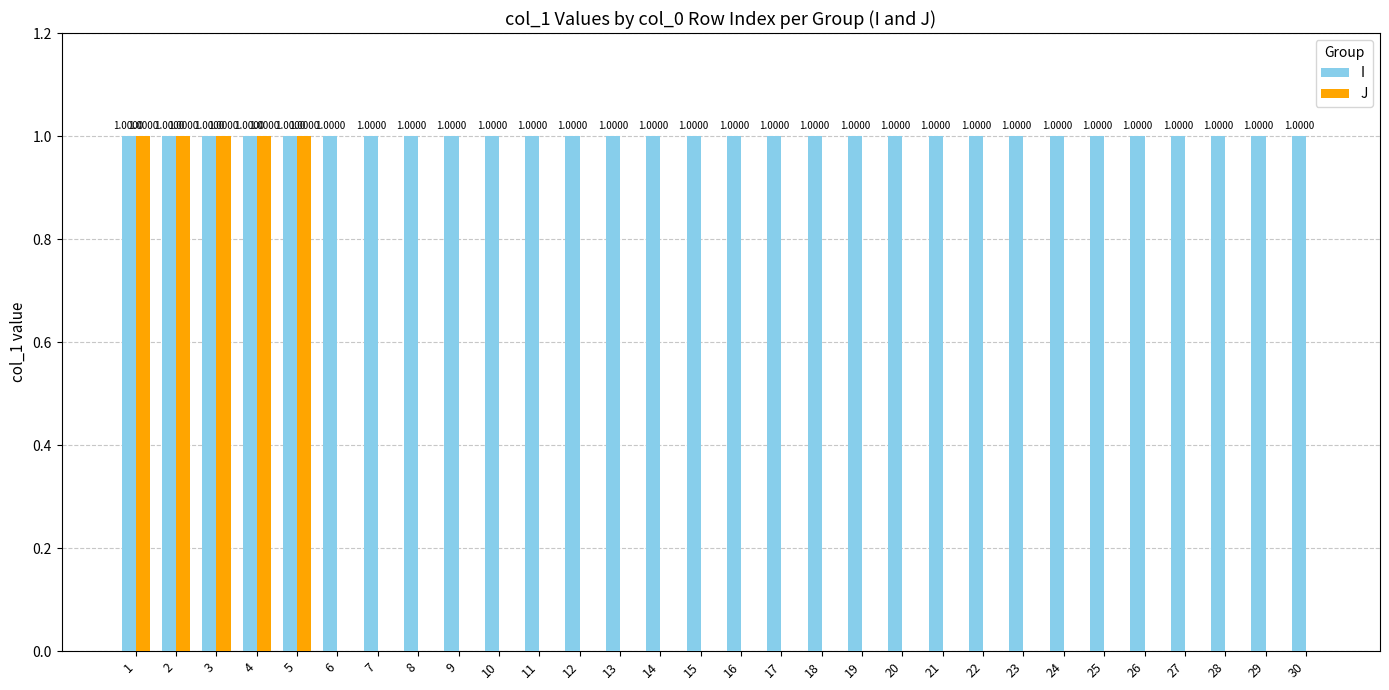

What is the sum of all J values?

5